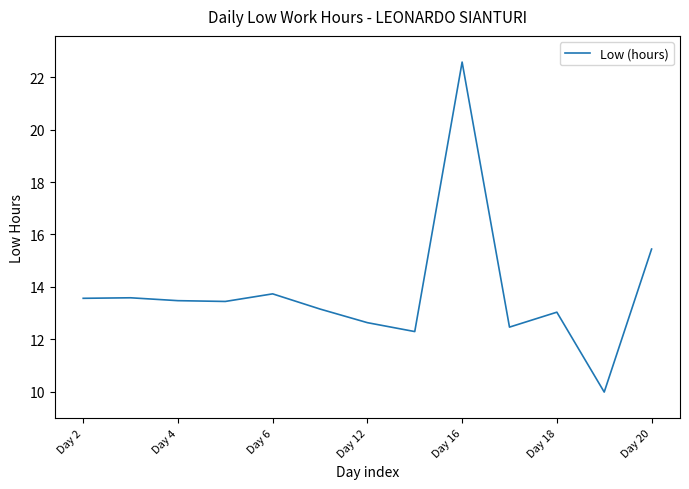

What is the difference between the maximum and minimum values?

12.6